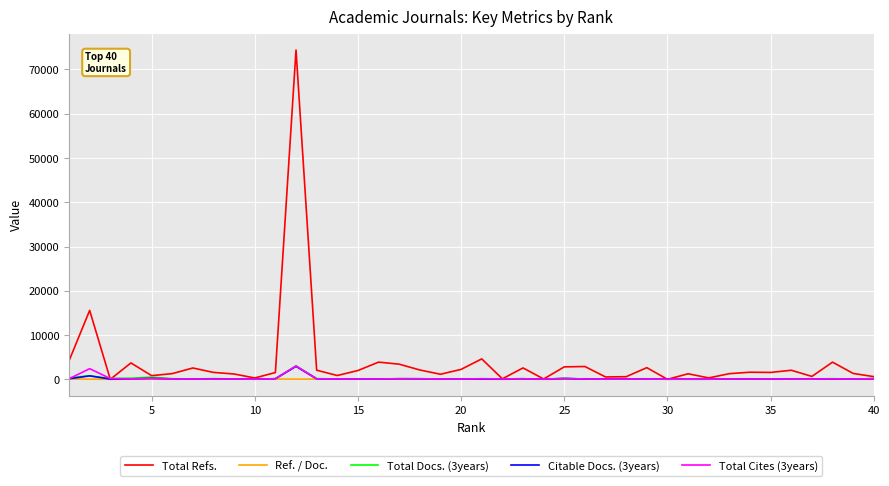

What is the maximum value for Total Refs.?

74384.0